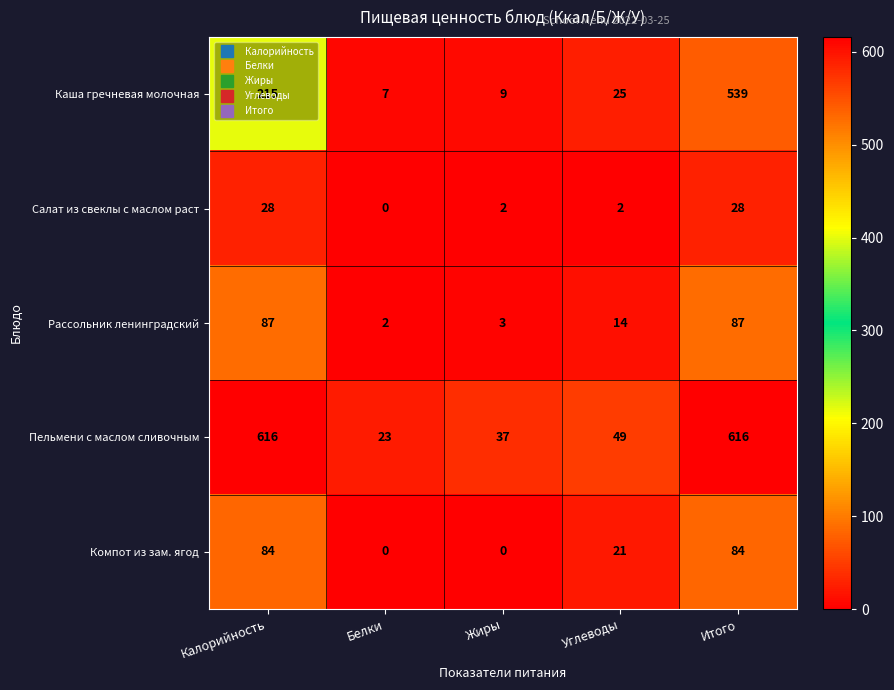

Which series has the largest total across all categories?

Пельмени с маслом сливочным